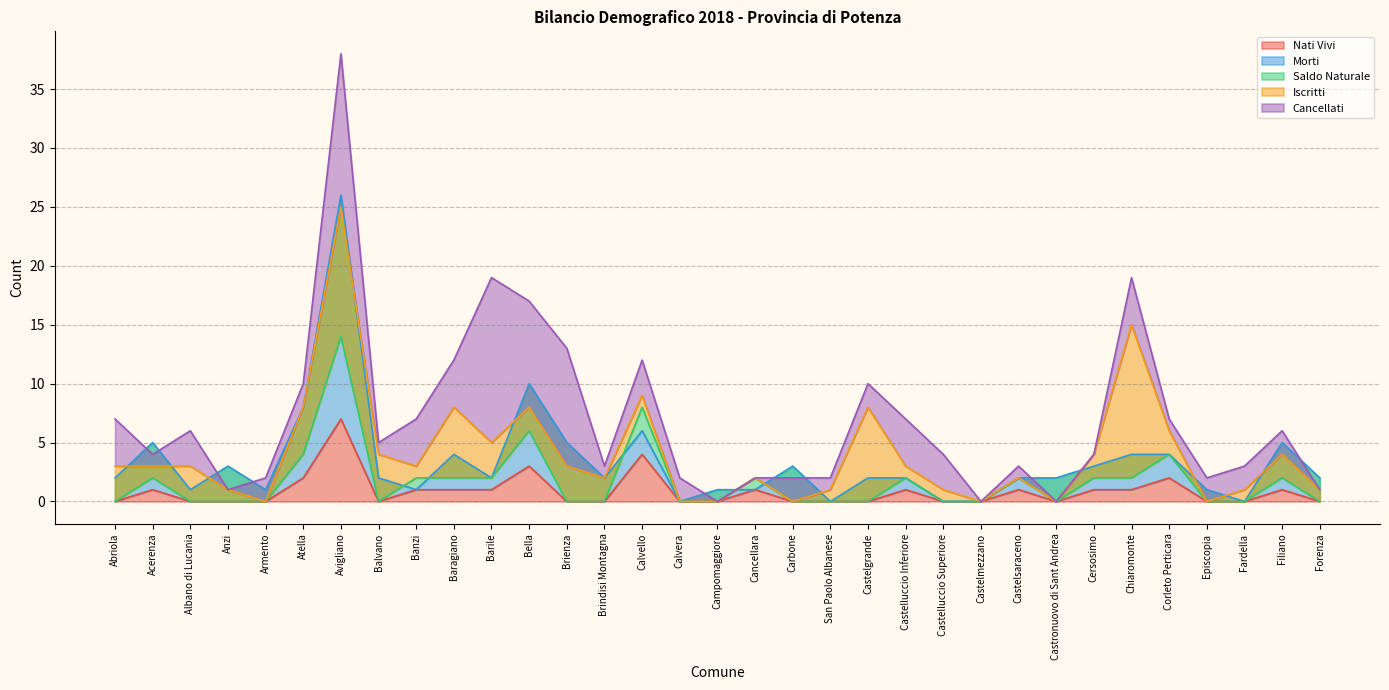

At which category does Iscritti reach its first local valley?

Acerenza